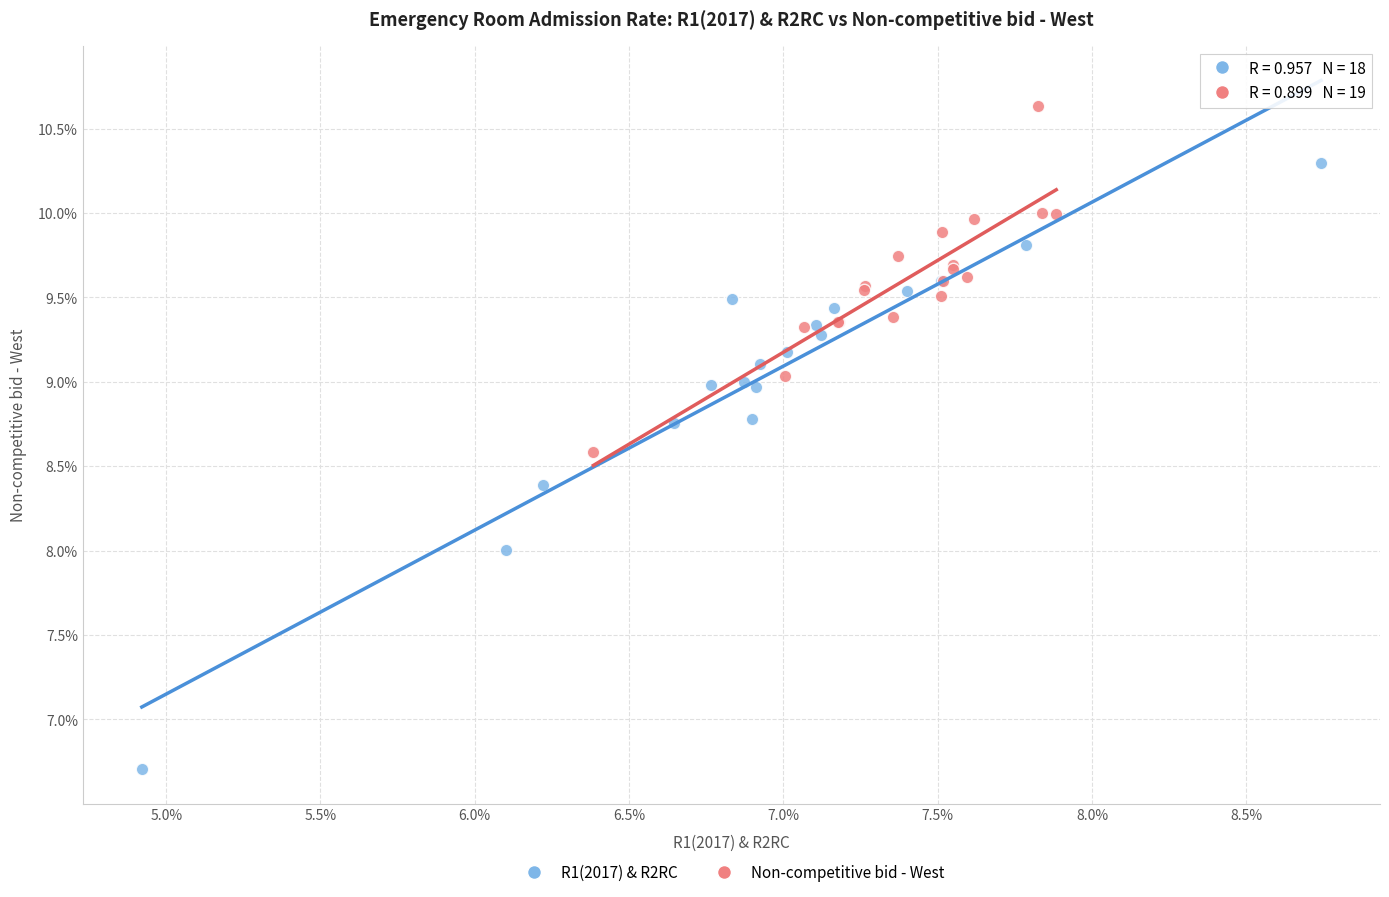

Which series reaches the maximum Y coordinate?

Non-competitive bid - West